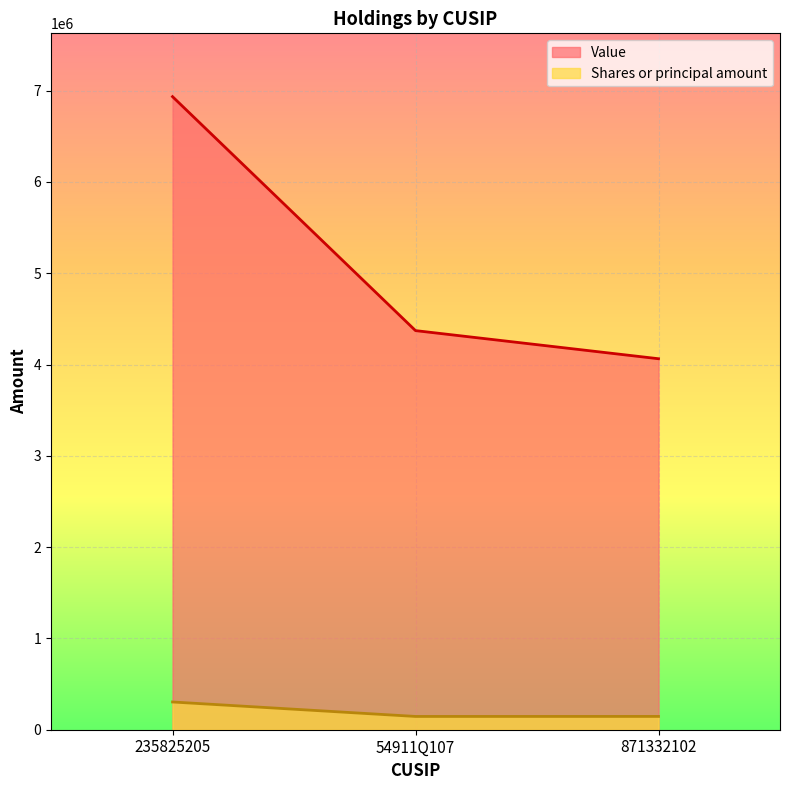

Between 235825205 and 871332102, which series saw the biggest shift?

Value